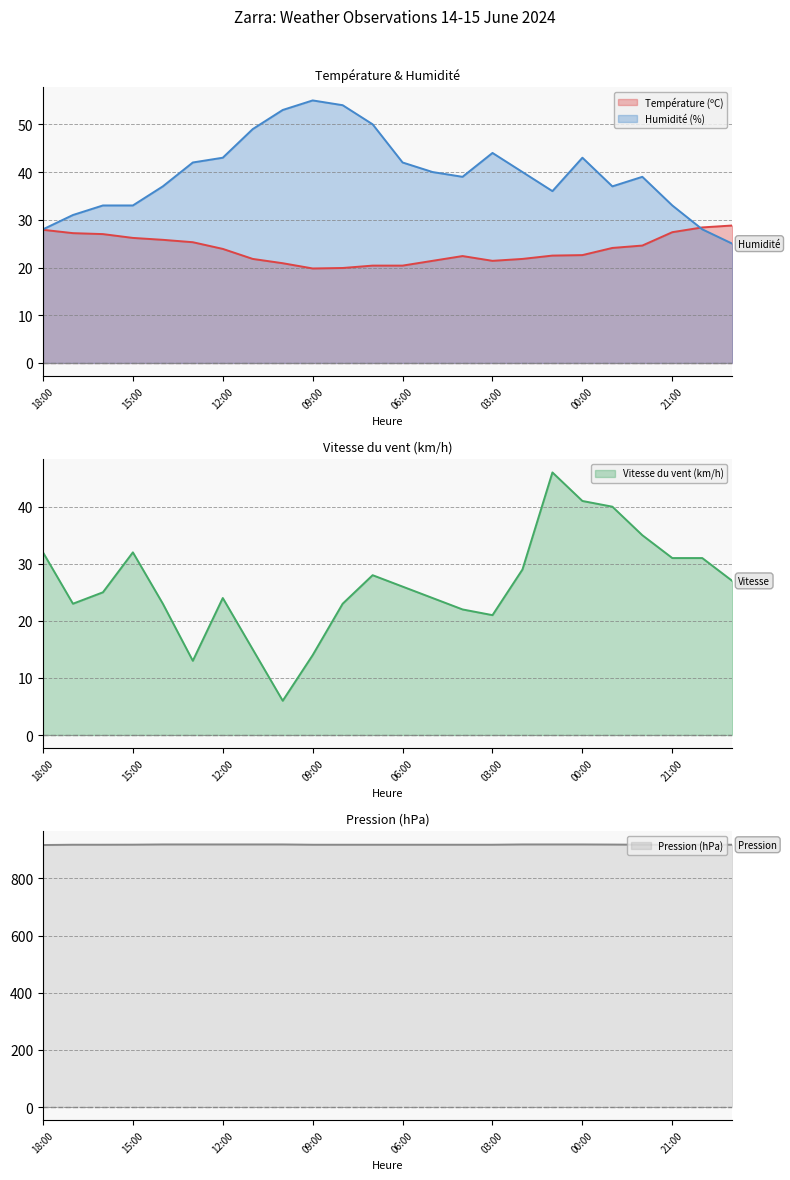

Where does the Température (ºC) series first go above 23?

18:00